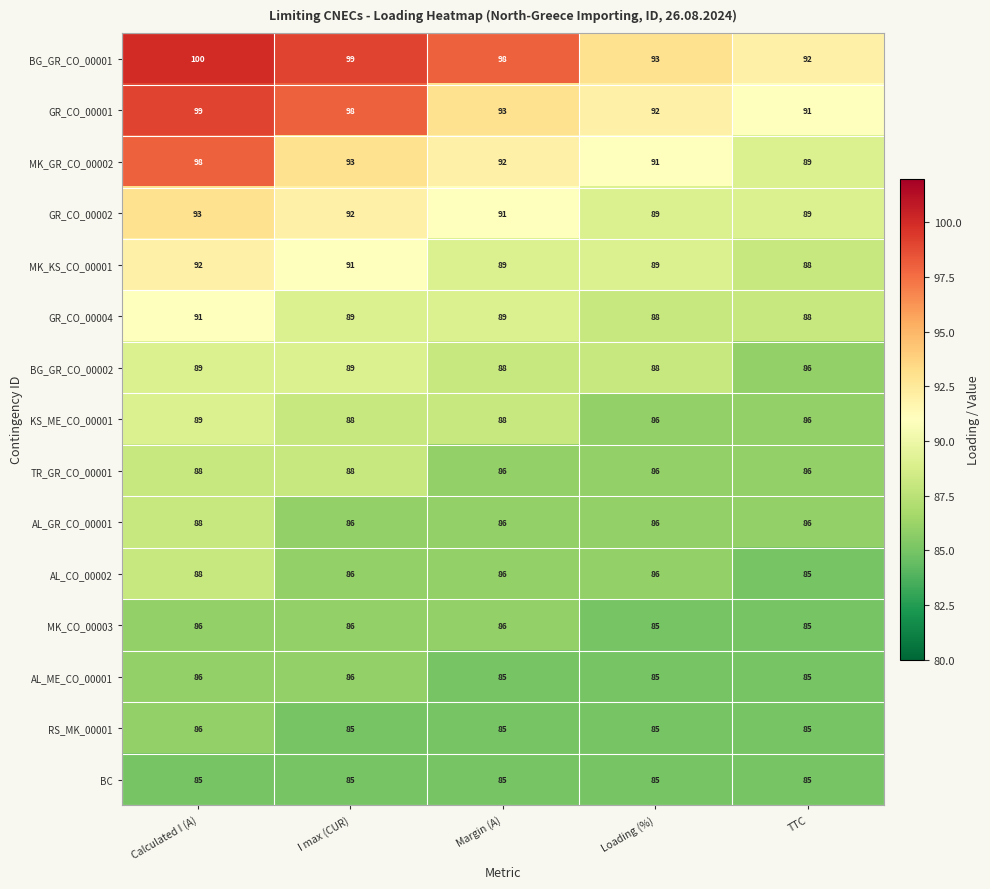

What is the difference between the highest and lowest values at I max (CUR)?

14